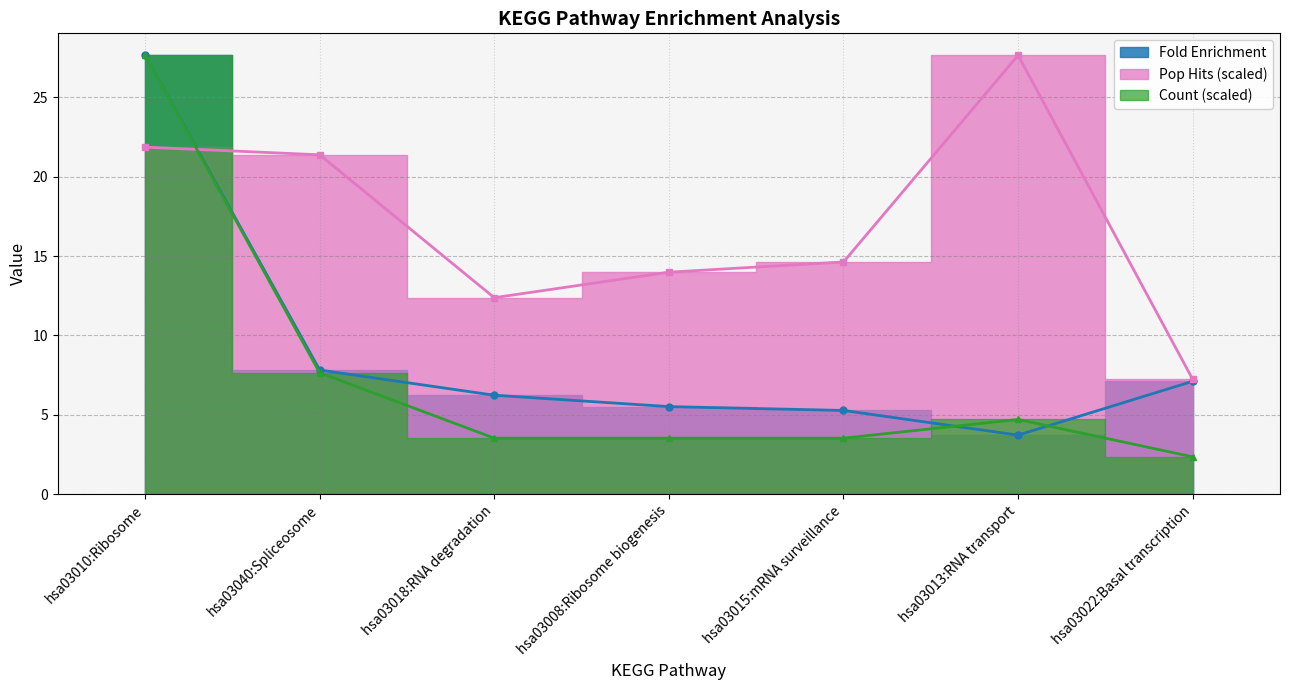

After their last crossing, which series has the higher values: Count or Pop Hits?

Pop Hits